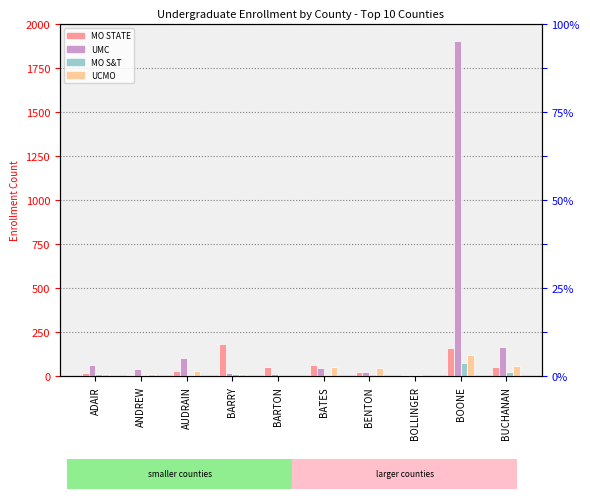

At which label is UMC closest to 956?

BUCHANAN